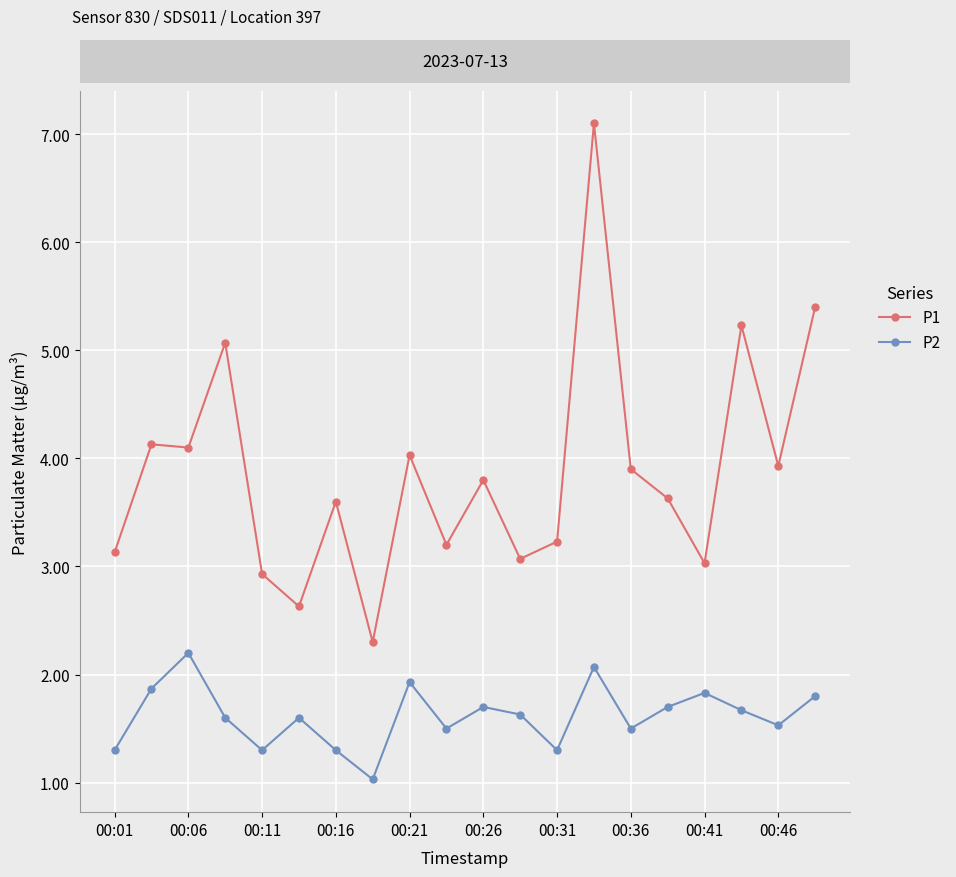

True or false: P1 and P2 cross at least once.

False